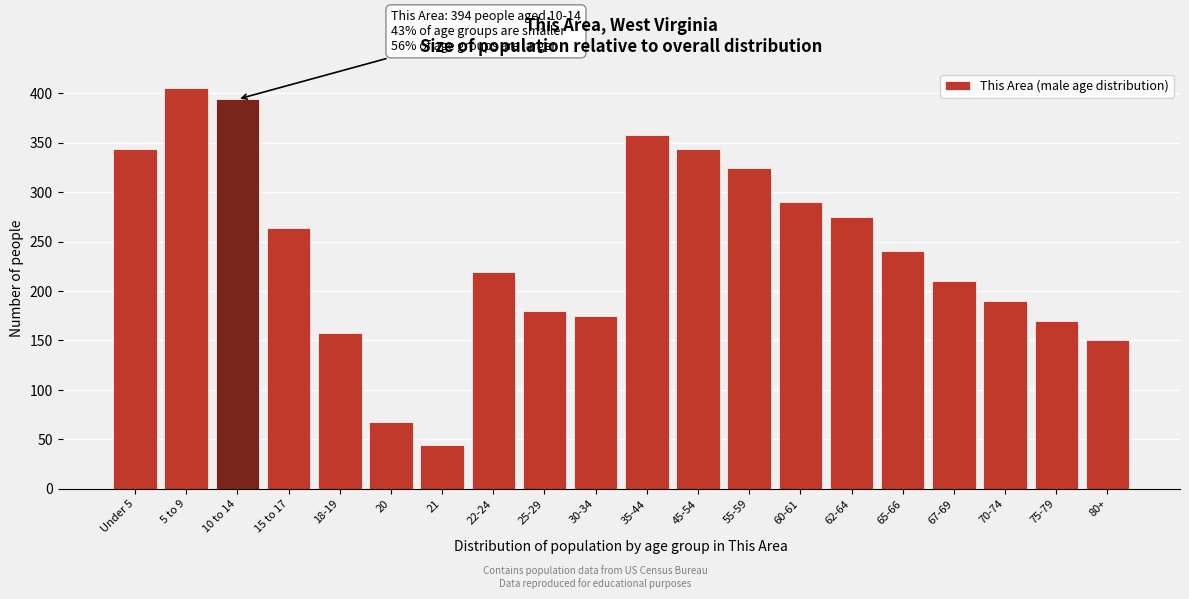

Reading left to right, list all the values displayed in this chart.

344	405	394	264	158	68	44	219	180	175	358	344	324	290	275	240	210	190	170	150